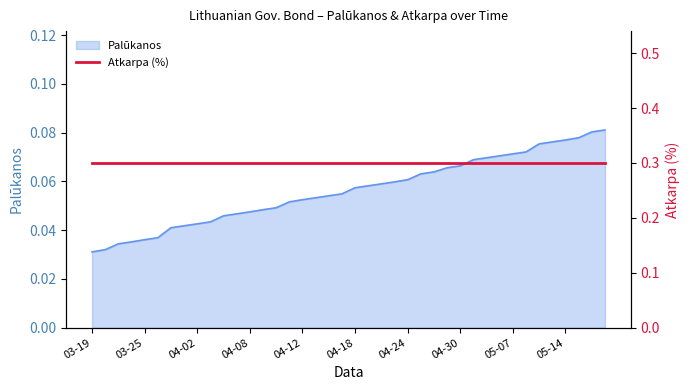

What is the maximum value shown in the chart?

0.1